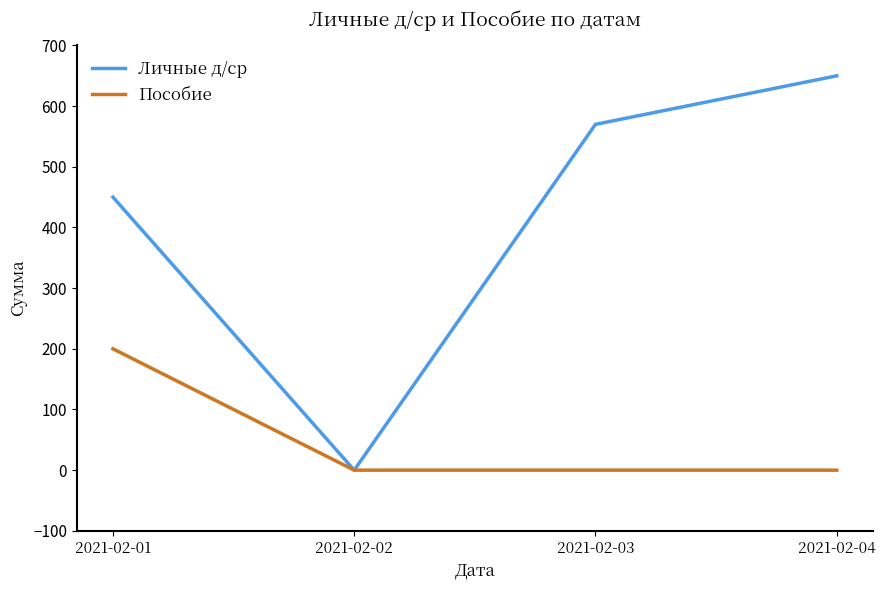

What is the difference between the maximum and minimum values in the Пособие series?

200